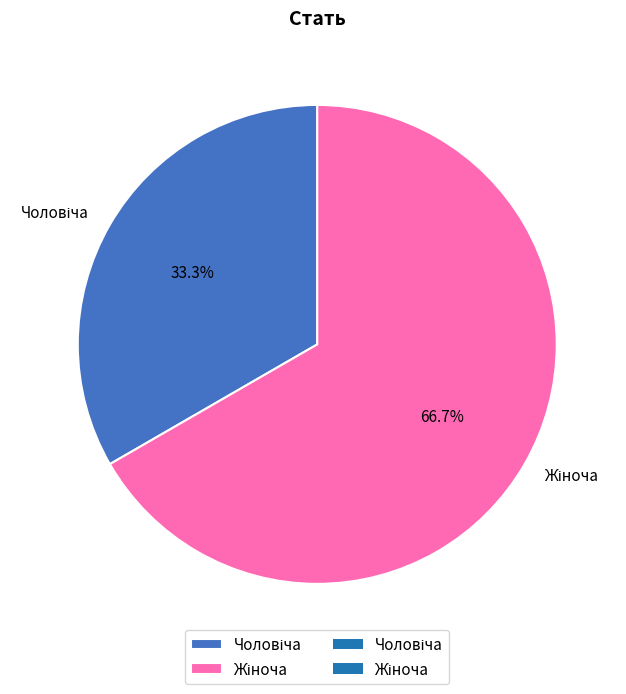

To the nearest percent, what is the difference between the largest and smallest slice percentages?

33%